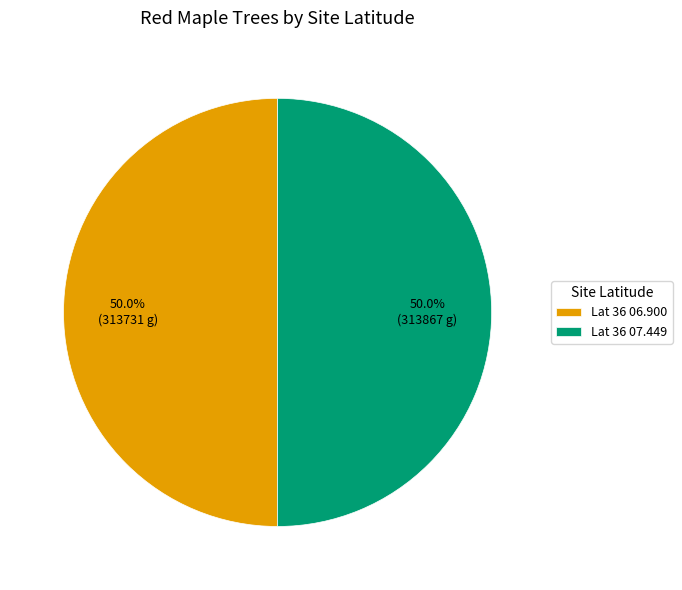

Is the sum of Lat 36 06.900 and Lat 36 07.449 greater than half?

Yes